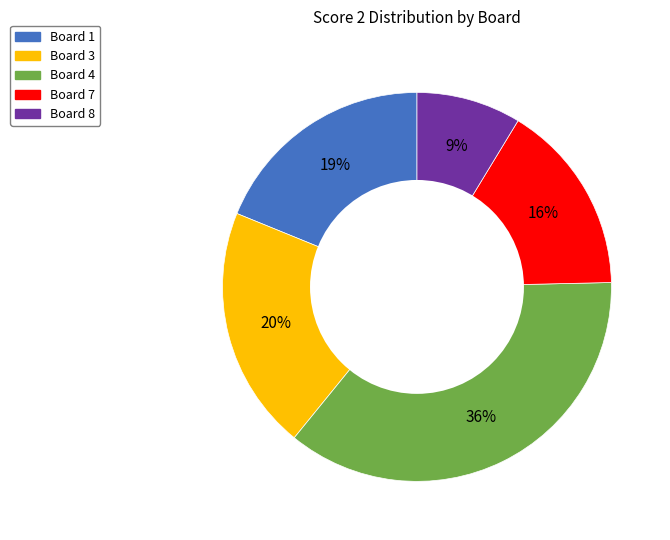

Is there any slice that represents more than half of the pie?

No